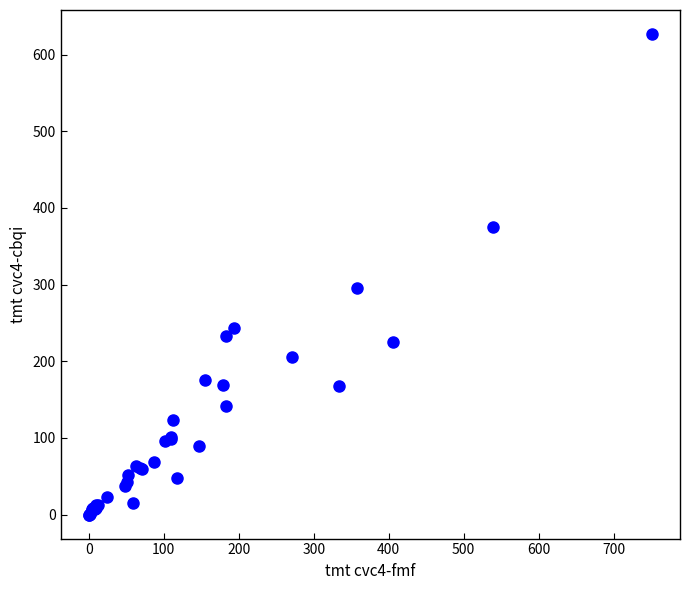

What Y value in the scatter plot is closest to 313?

295